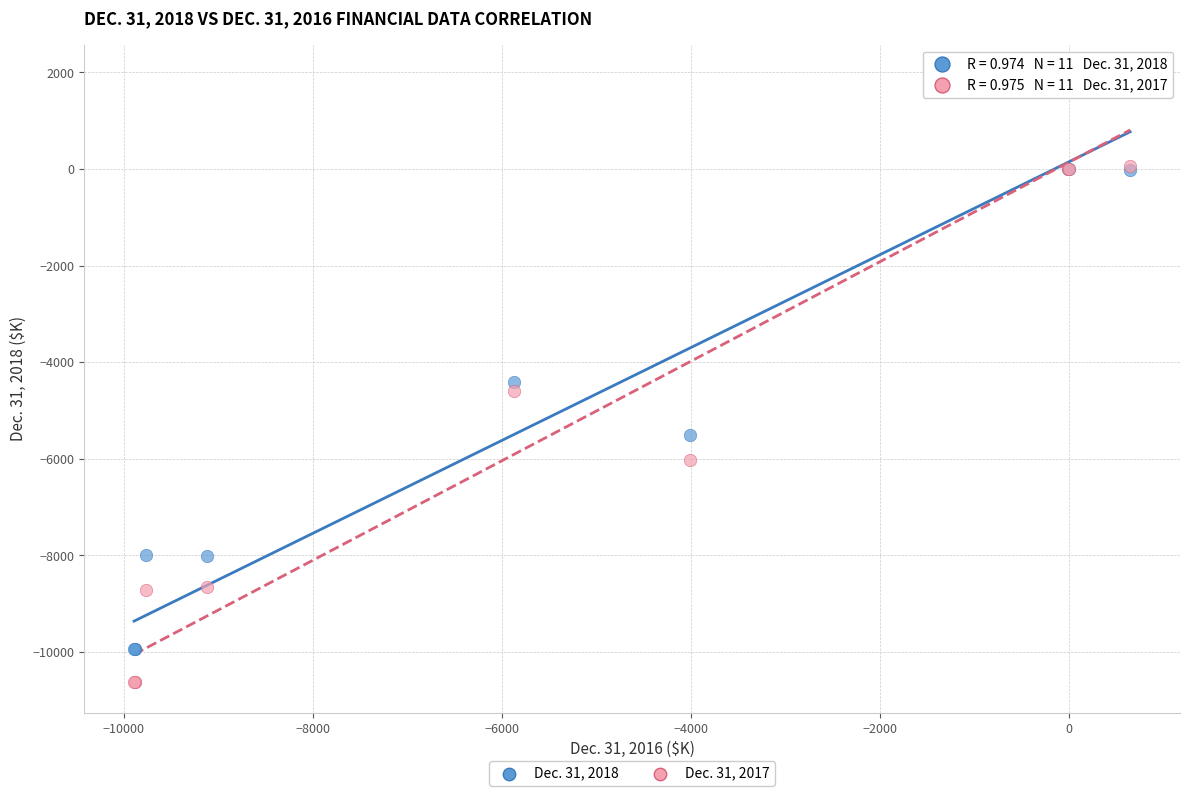

What are all the series names shown in the legend?

Dec. 31, 2018, Dec. 31, 2017